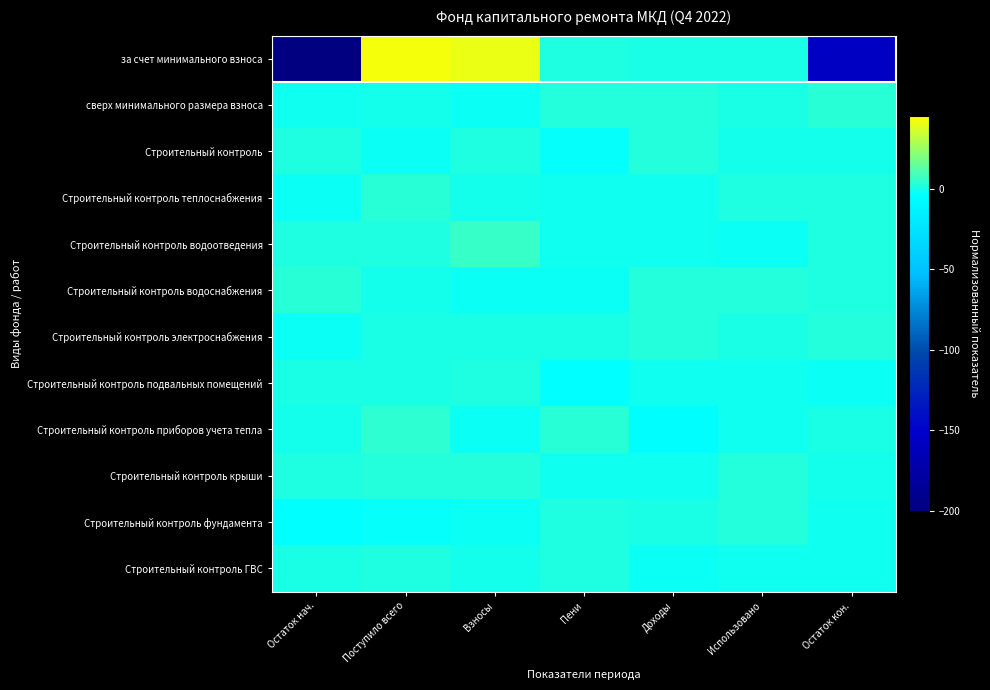

Which label corresponds to the smallest value in the chart?

Остаток нач.